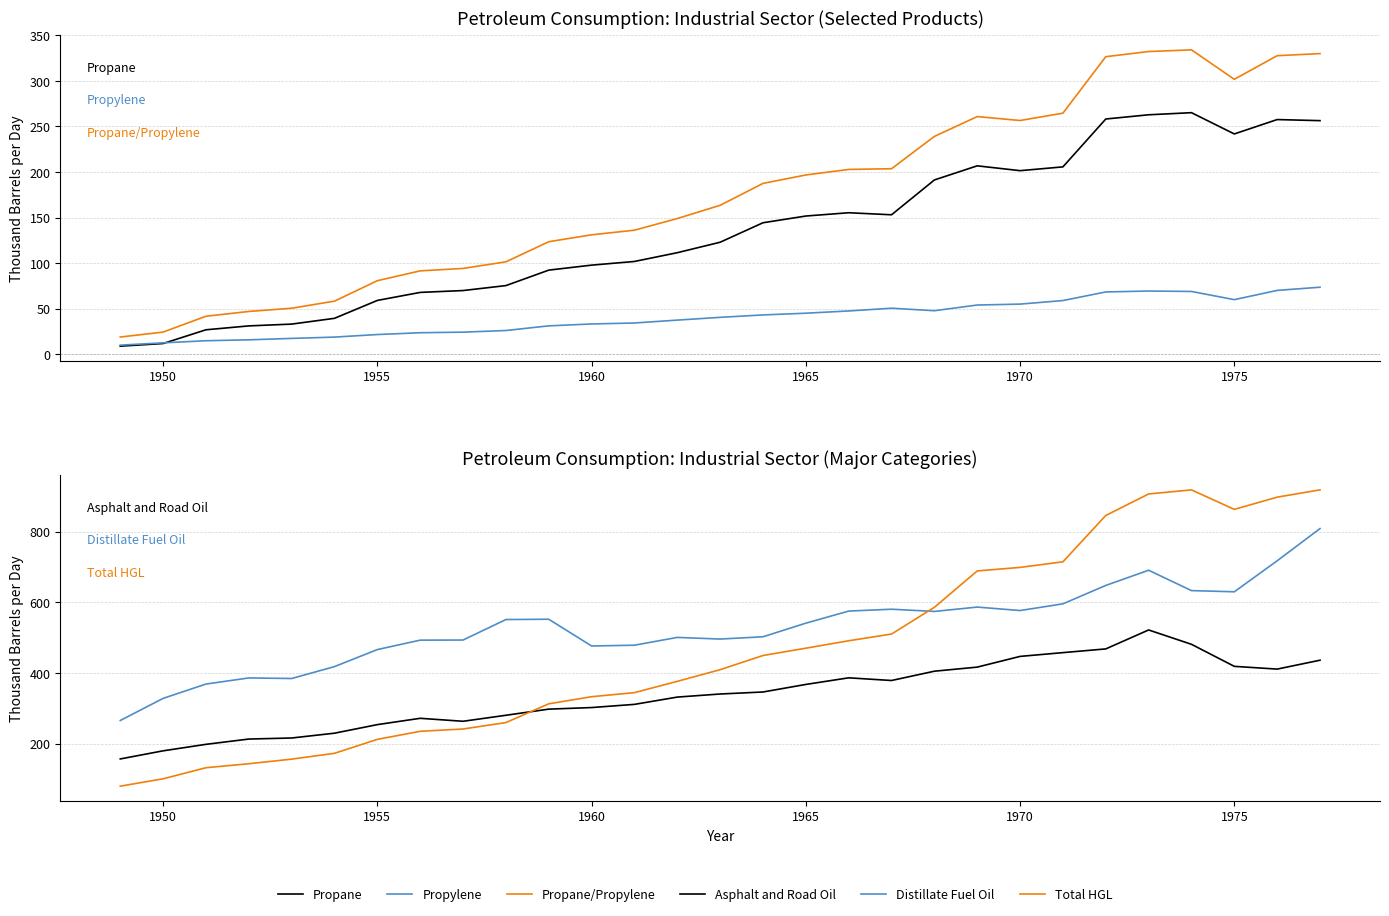

What are all the series names shown in the legend?

Propane, Propylene, Propane/Propylene, Asphalt and Road Oil, Distillate Fuel Oil, Total HGL